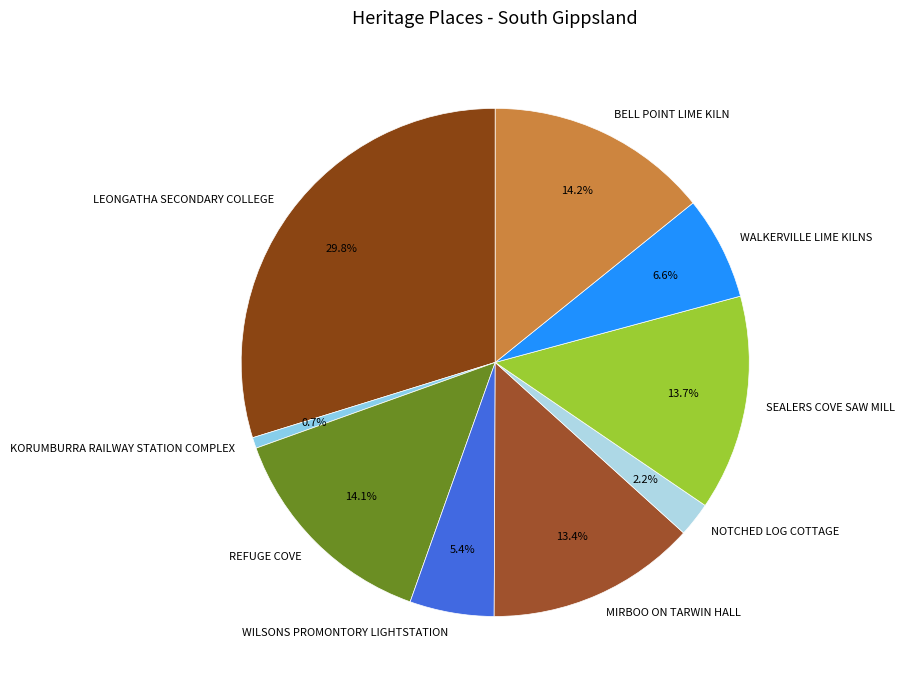

True or false: MIRBOO ON TARWIN HALL accounts for 13% of the total.

True